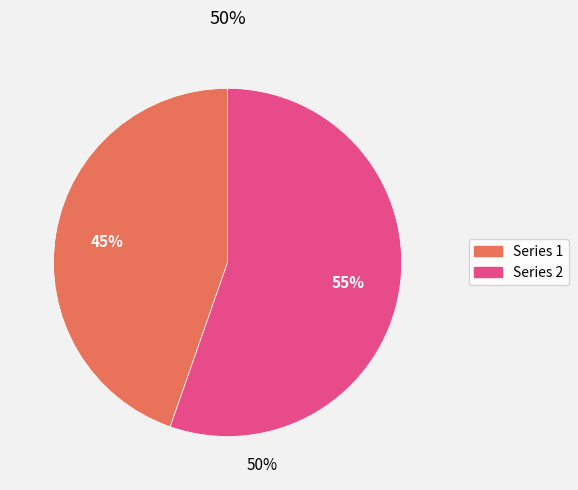

To the nearest percent, what is the average slice percentage?

50%